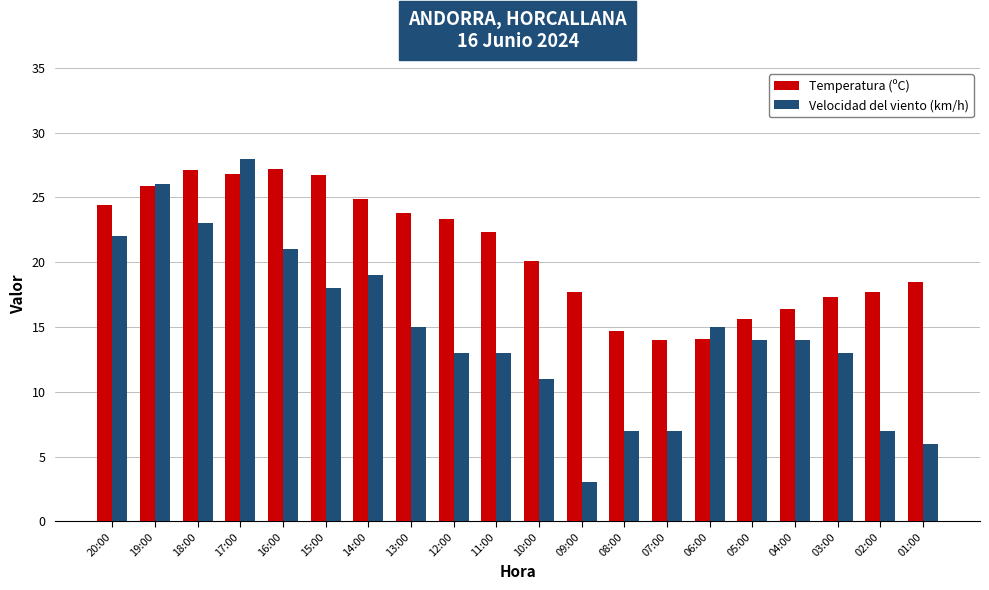

The Velocidad del viento (km/h) series shows 21.0 at 16:00. True or false?

True